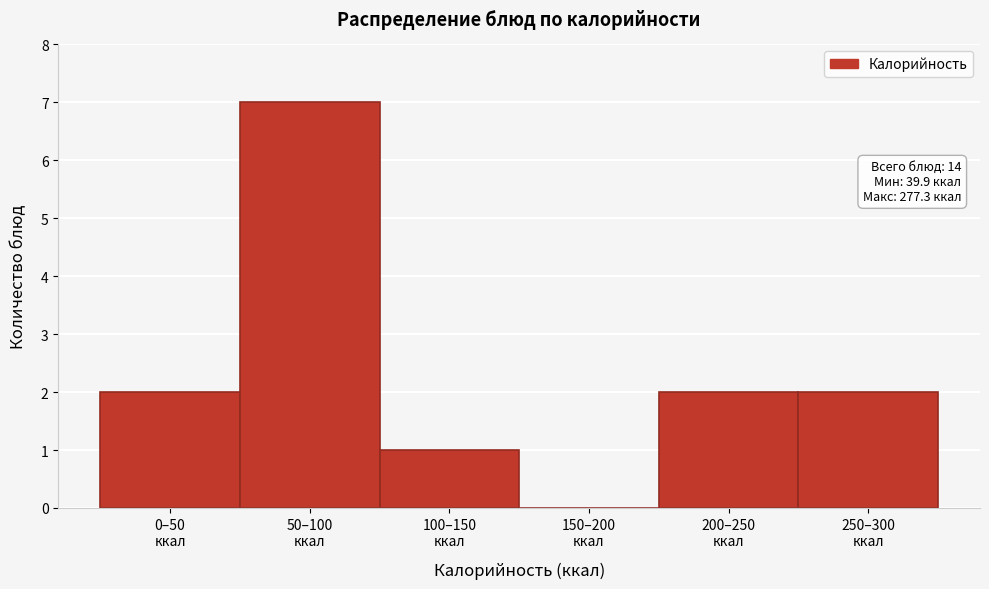

What is the greatest value displayed?

7